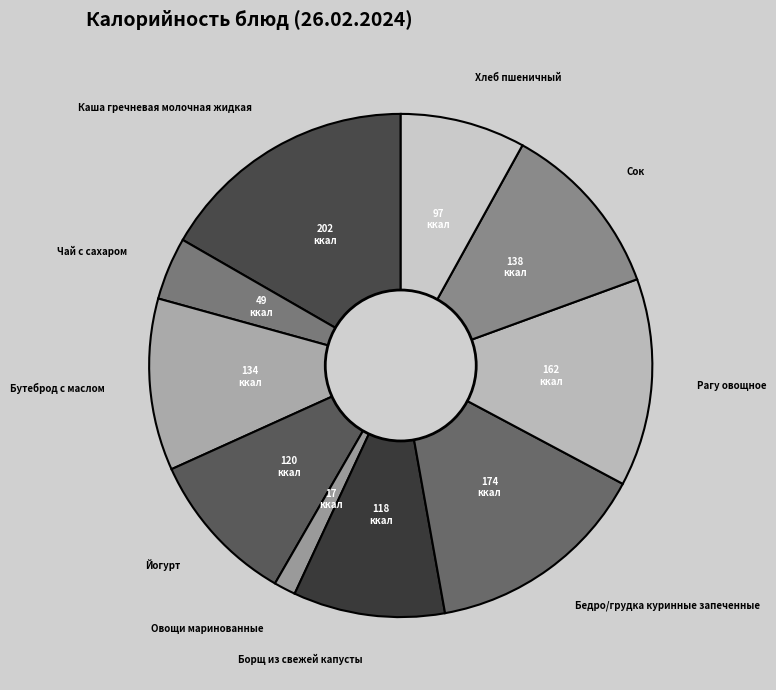

Which slice is the largest?

Каша гречневая молочная жидкая